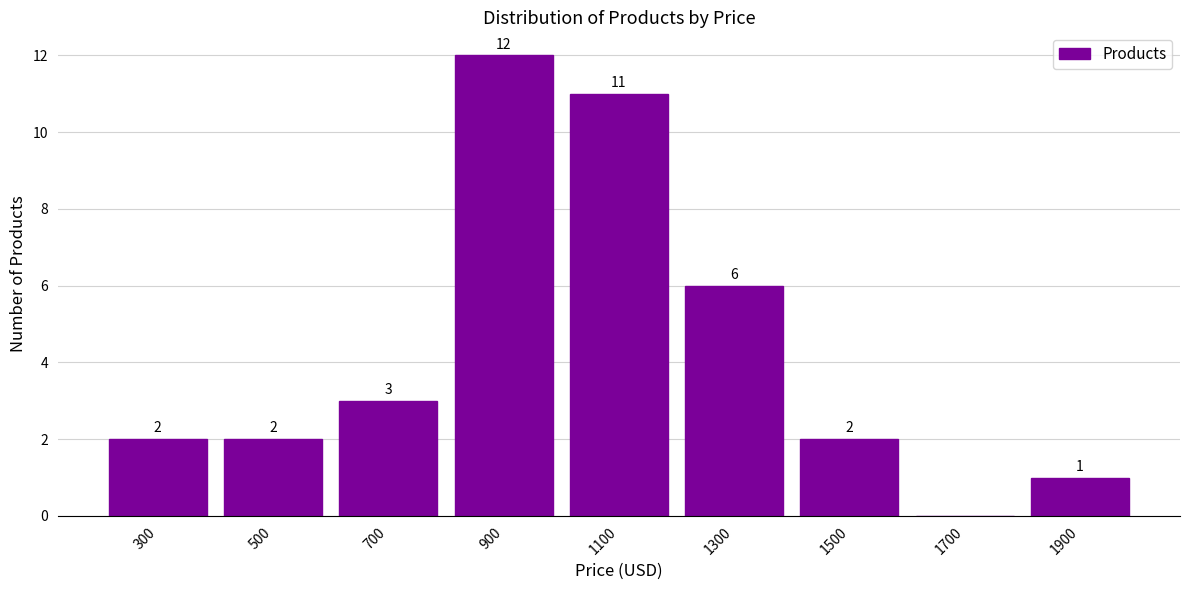

Over which range of the x-axis is the bar tallest?

800 to 1000